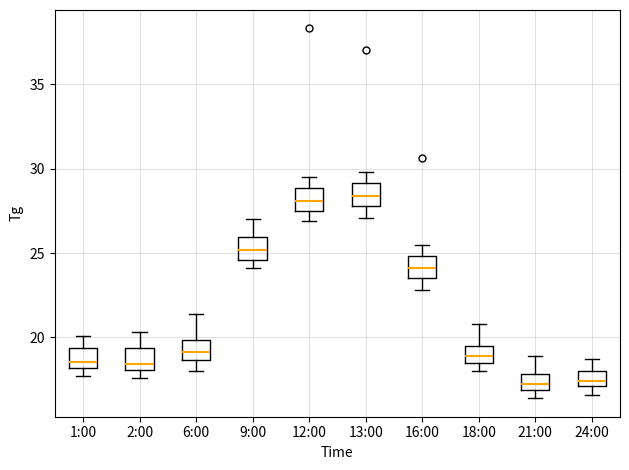

Where does the lower whisker of the box for 12:00 end on the y-axis? The values are not printed on the chart, so give them approximately, as read against the axis.

27.0